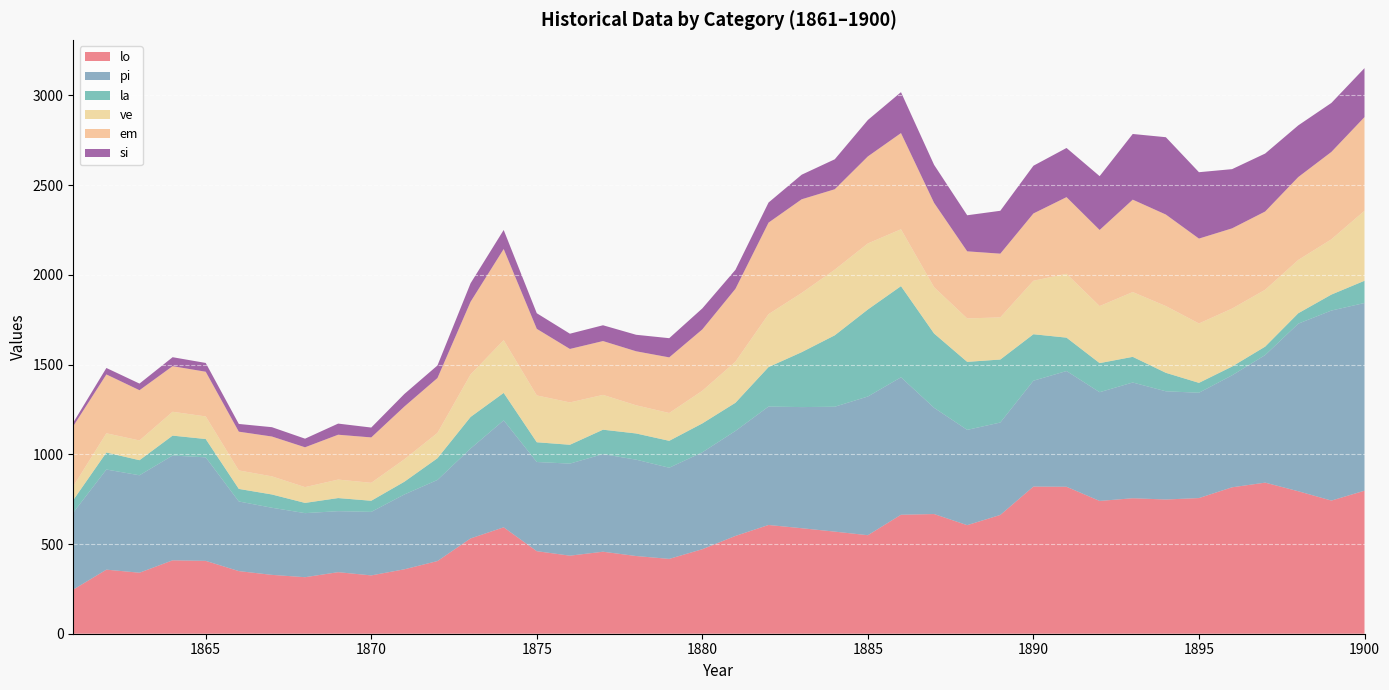

Reading right to left, transcribe all the data shown in this chart.

lo: 797	742	794	842	816	756	748	755	740	819	820	662	605	667	663	549	569	588	606	545	471	417	433	457	435	460	593	531	405	359	325	343	315	328	349	406	409	340	357	246
pi: 1046	1059	934	711	624	587	603	645	606	645	590	515	531	592	766	773	696	675	660	585	540	508	537	544	513	497	596	501	452	417	354	340	357	374	388	577	584	543	558	429
la: 124	89	58	47	49	55	103	143	162	186	259	351	379	414	508	485	398	306	220	157	161	150	146	136	105	110	153	176	121	71	62	73	57	74	70	102	111	84	95	70
ve: 390	308	297	317	323	331	372	361	318	356	298	235	242	258	317	368	366	330	295	229	182	155	157	194	236	261	294	237	141	125	100	103	88	101	103	126	133	110	107	77
em: 522	487	462	436	447	473	510	515	424	427	375	355	374	470	536	485	448	522	510	406	342	310	301	300	298	371	508	405	306	294	253	250	222	222	216	249	254	280	328	335
si: 273	273	288	323	330	370	431	366	300	274	266	239	201	212	228	203	167	137	112	106	117	107	92	88	85	87	106	103	70	70	55	62	48	52	43	49	50	37	36	20